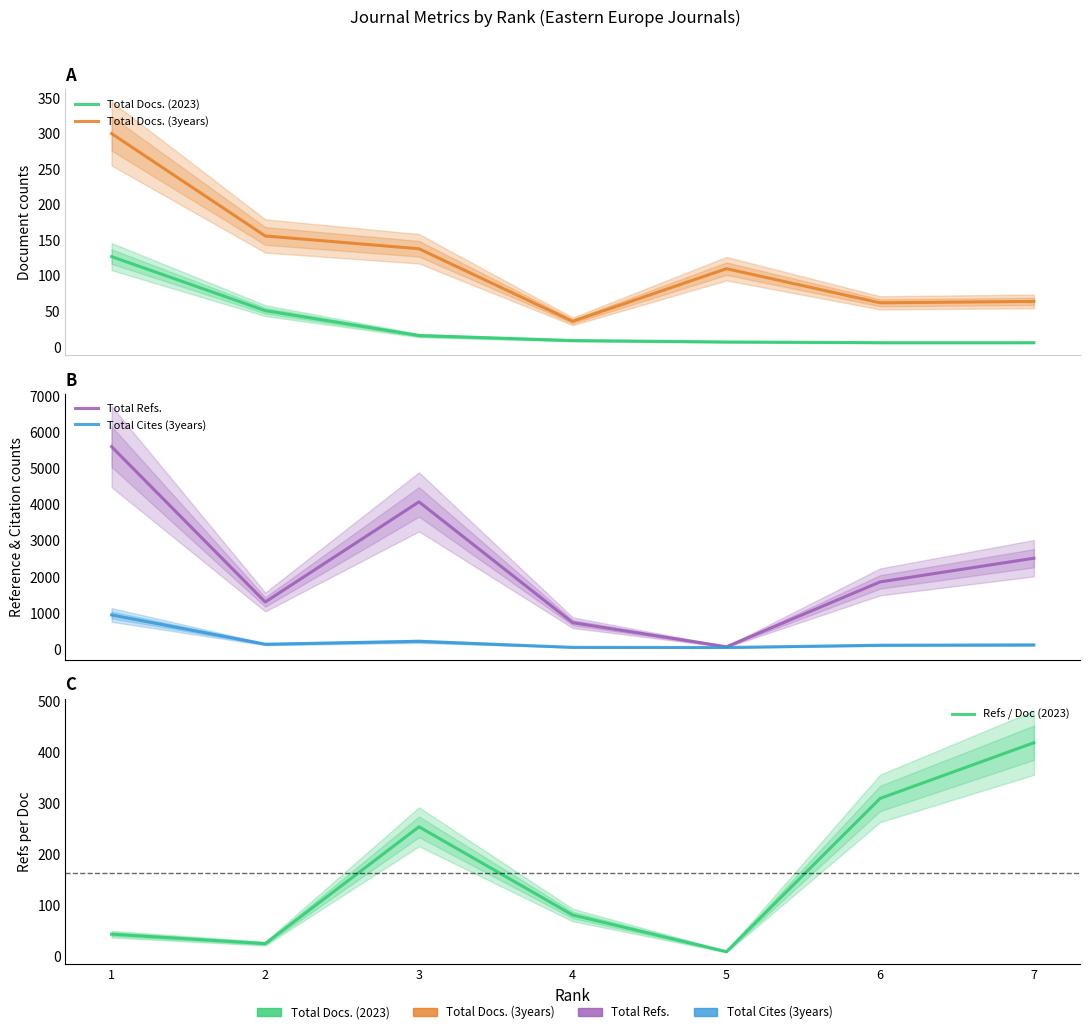

Which has a higher value, 3 or 6?

3